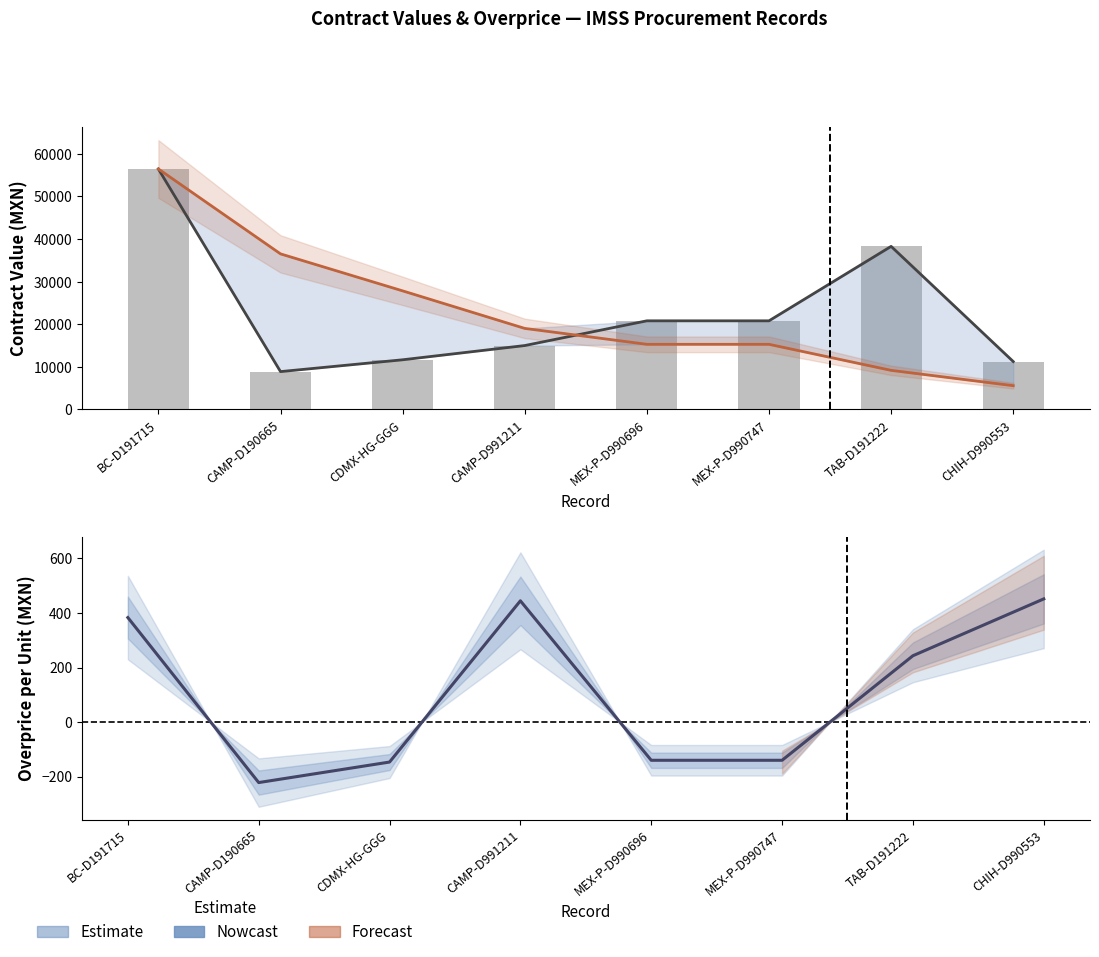

Which category has the highest value across all series?

BC-D191715